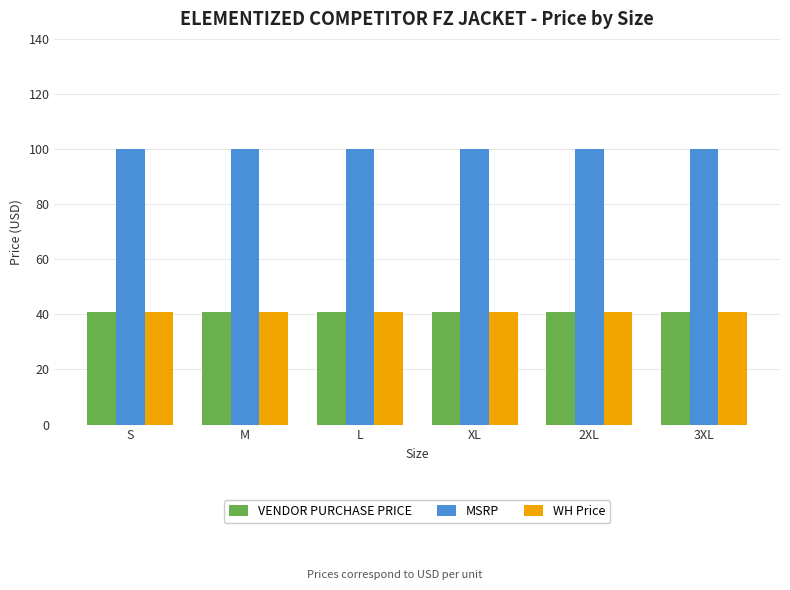

The MSRP series shows 100.0 at L. True or false?

True